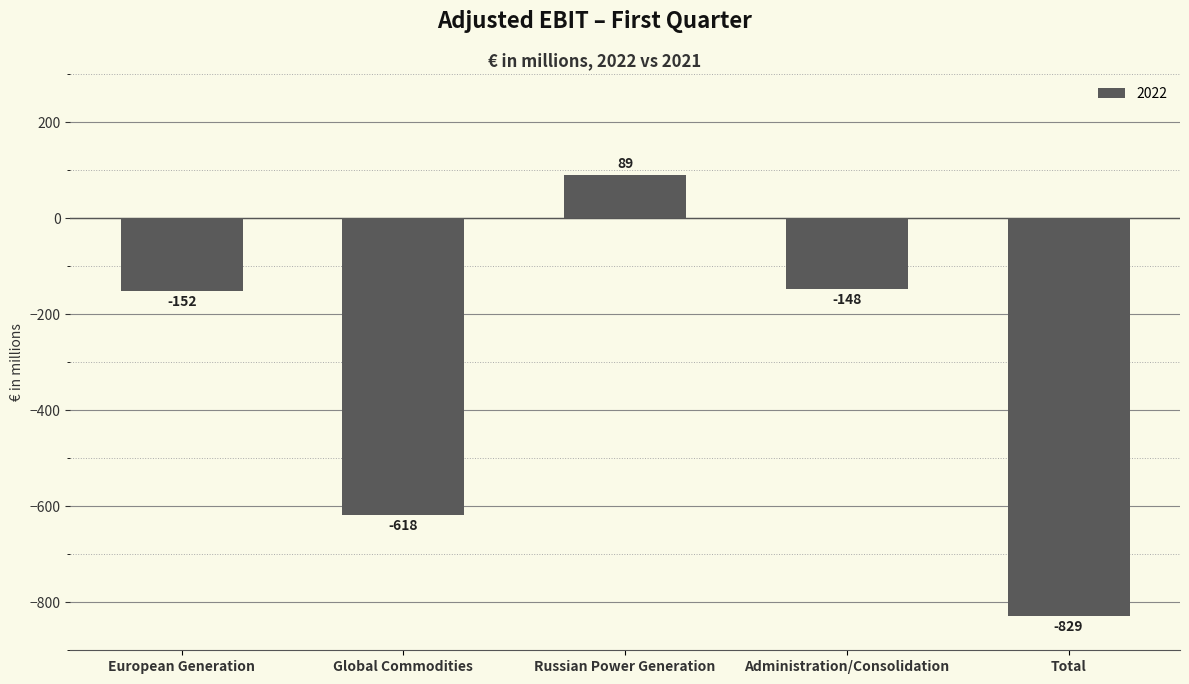

The value at Russian Power Generation is 50. True or false?

False